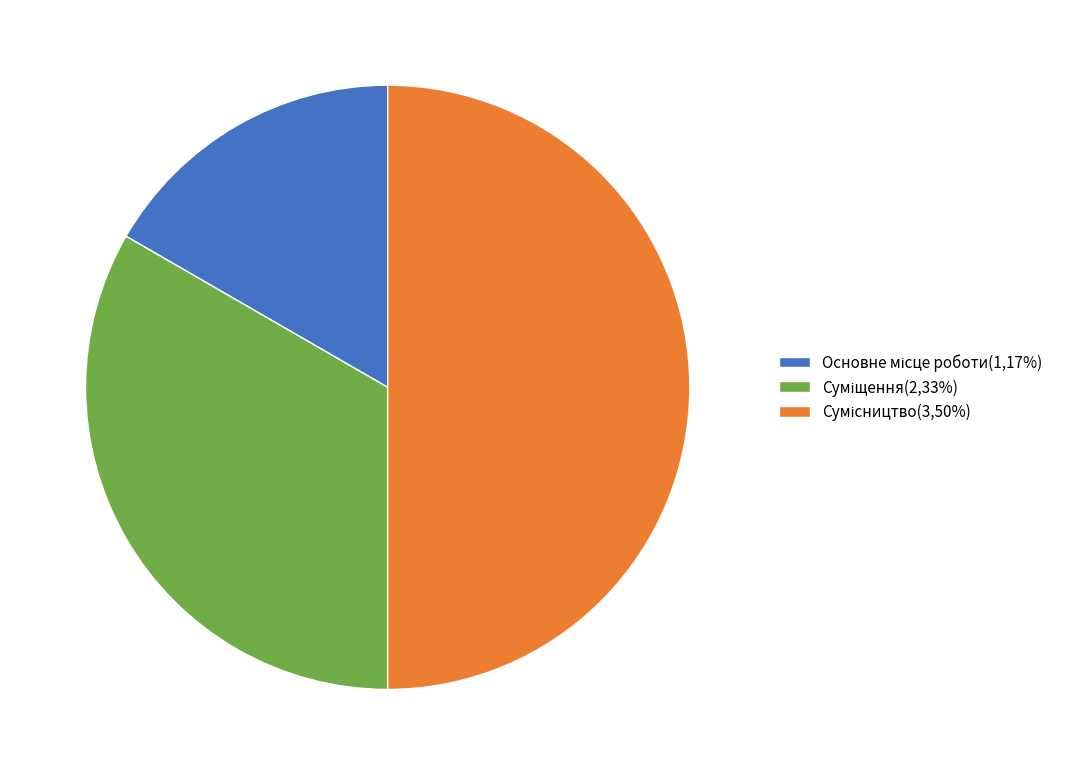

To the nearest percent, what portion does Основне місце роботи represent?

17%